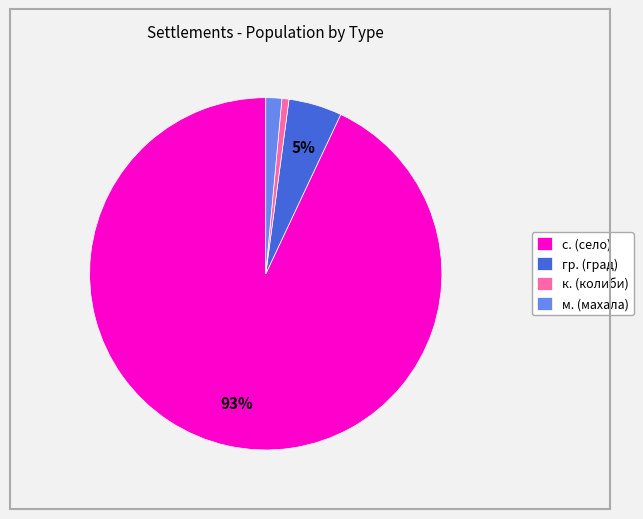

To the nearest percent, what portion does м. (махала) represent?

1%